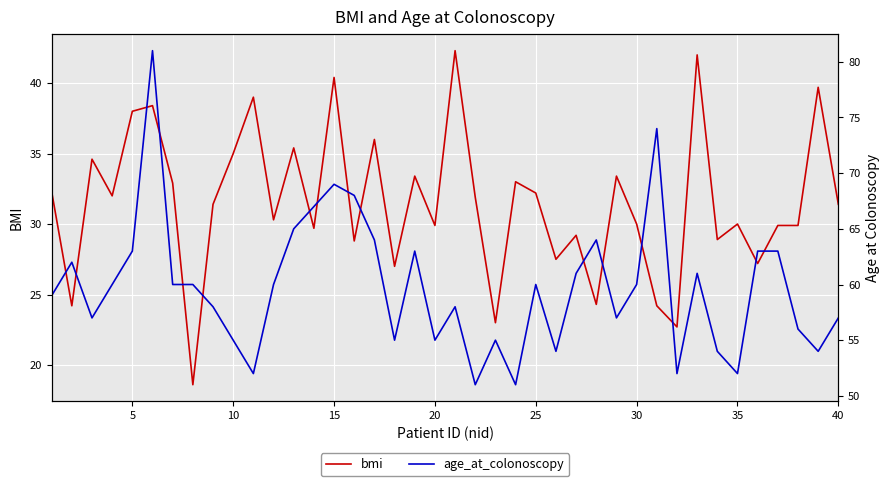

What is the value of the age_at_colonoscopy point at the 31st from the left?

60.0